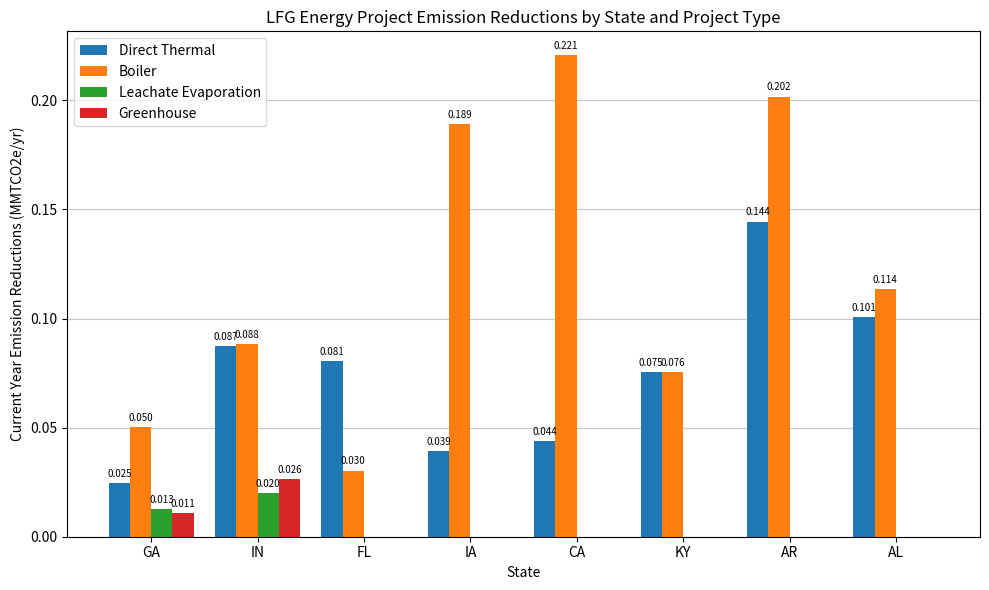

Which series changed the most between GA and KY?

Direct Thermal